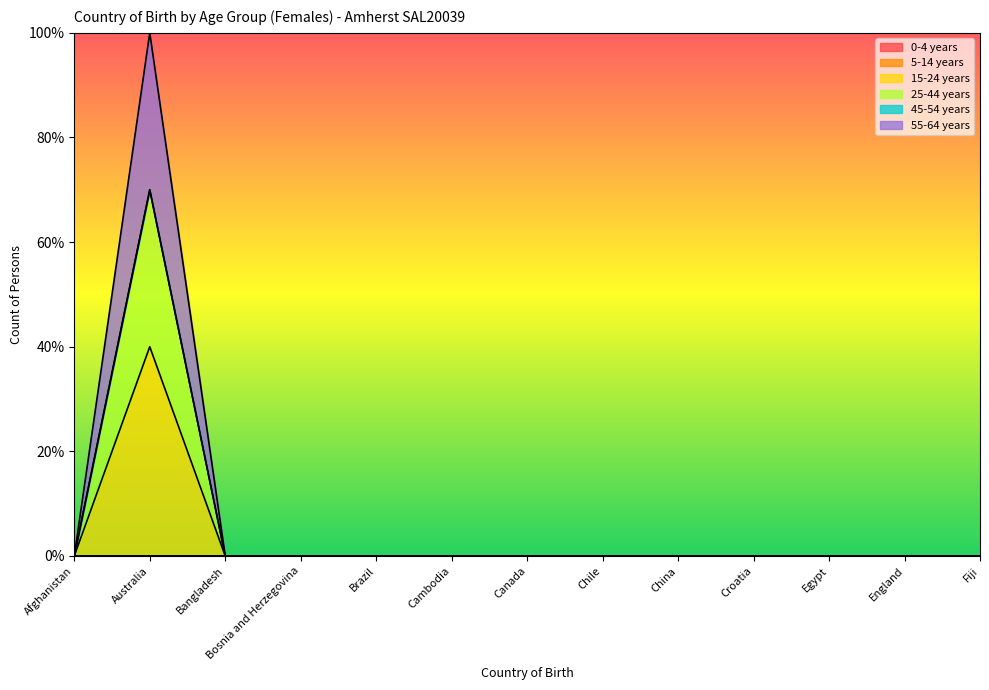

How many data points in 25-44 years are above 0?

1